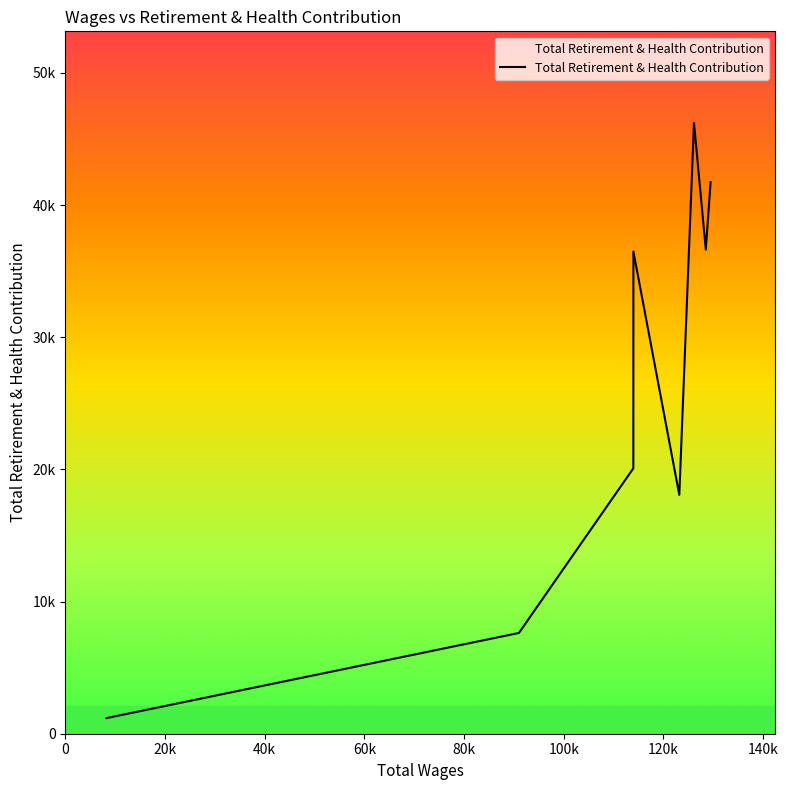

What is the sum of all values?

208019